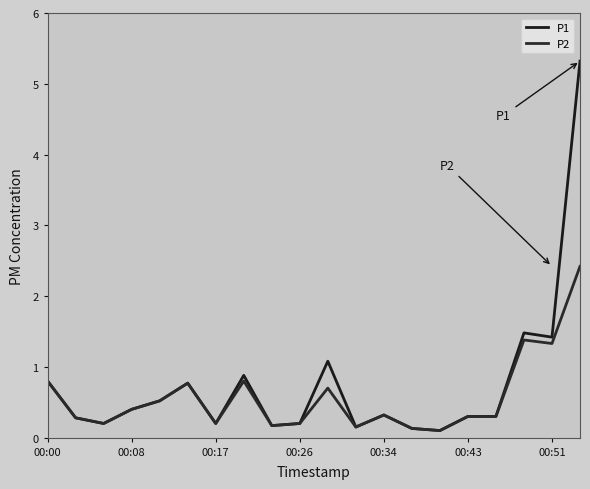

True or false: P2 and P1 intersect in this chart.

False